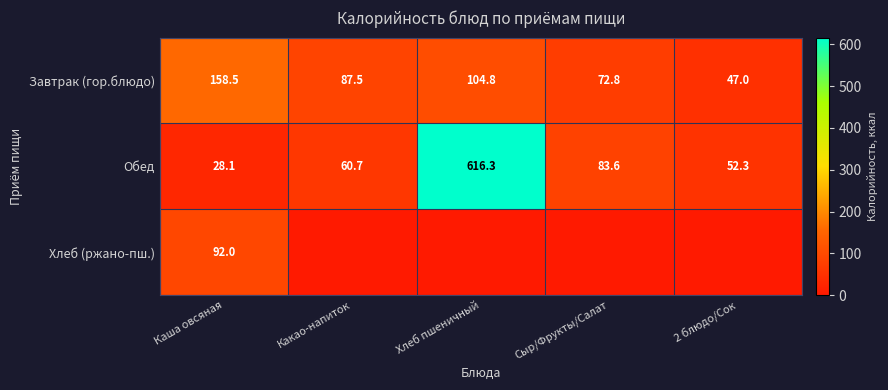

List the labels in order of Обед value, smallest first.

Каша овсяная, 2 блюдо/Сок, Какао-напиток, Сыр/Фрукты/Салат, Хлеб пшеничный